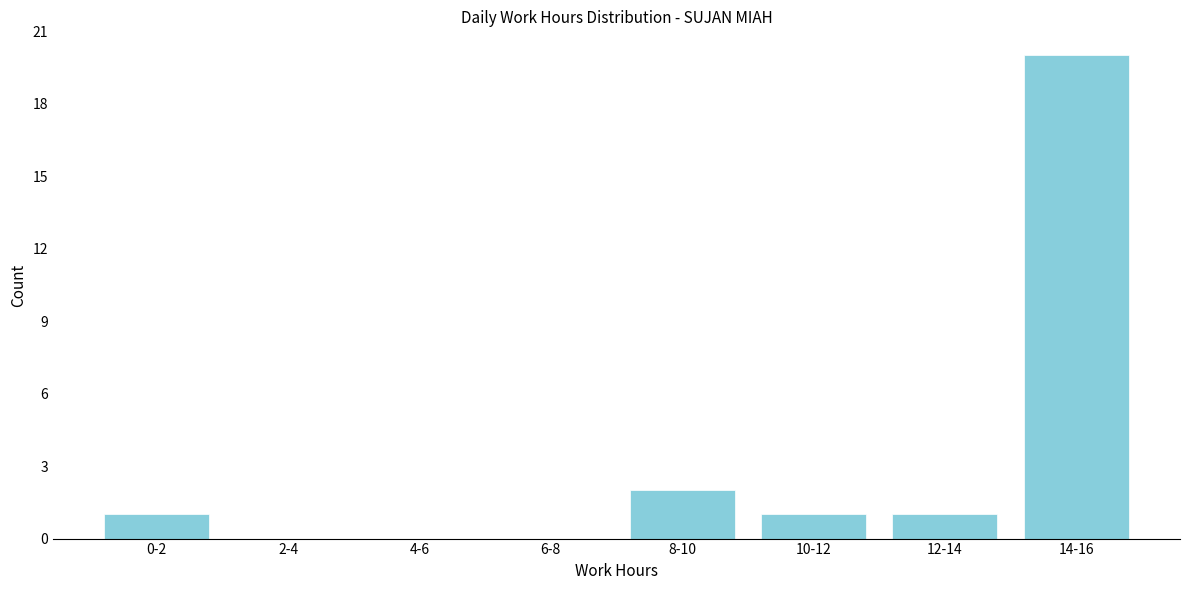

Reading left to right, transcribe all the data shown in this chart.

0-2=1	2-4=0	4-6=0	6-8=0	8-10=2	10-12=1	12-14=1	14-16=20